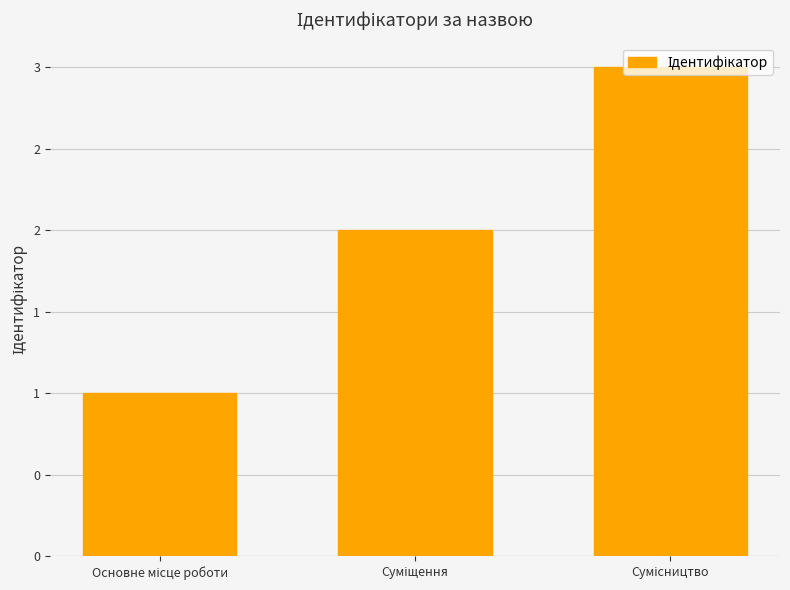

List the labels in order of value, smallest first.

Основне місце роботи, Суміщення, Сумісництво